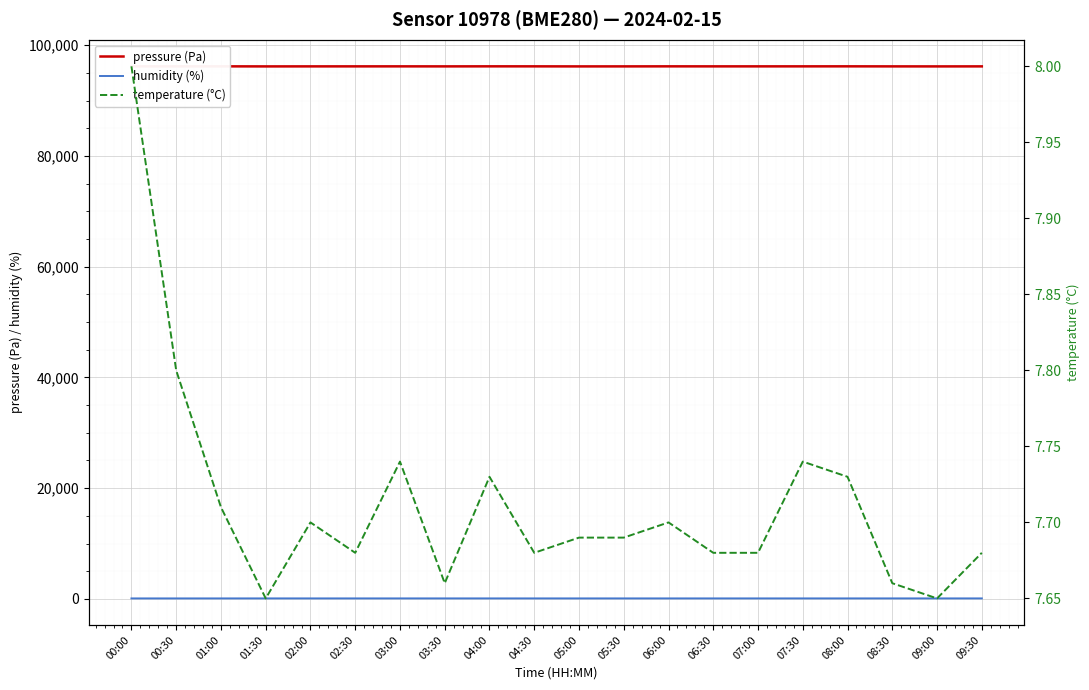

At which category does humidity (%) reach its first local valley?

00:30